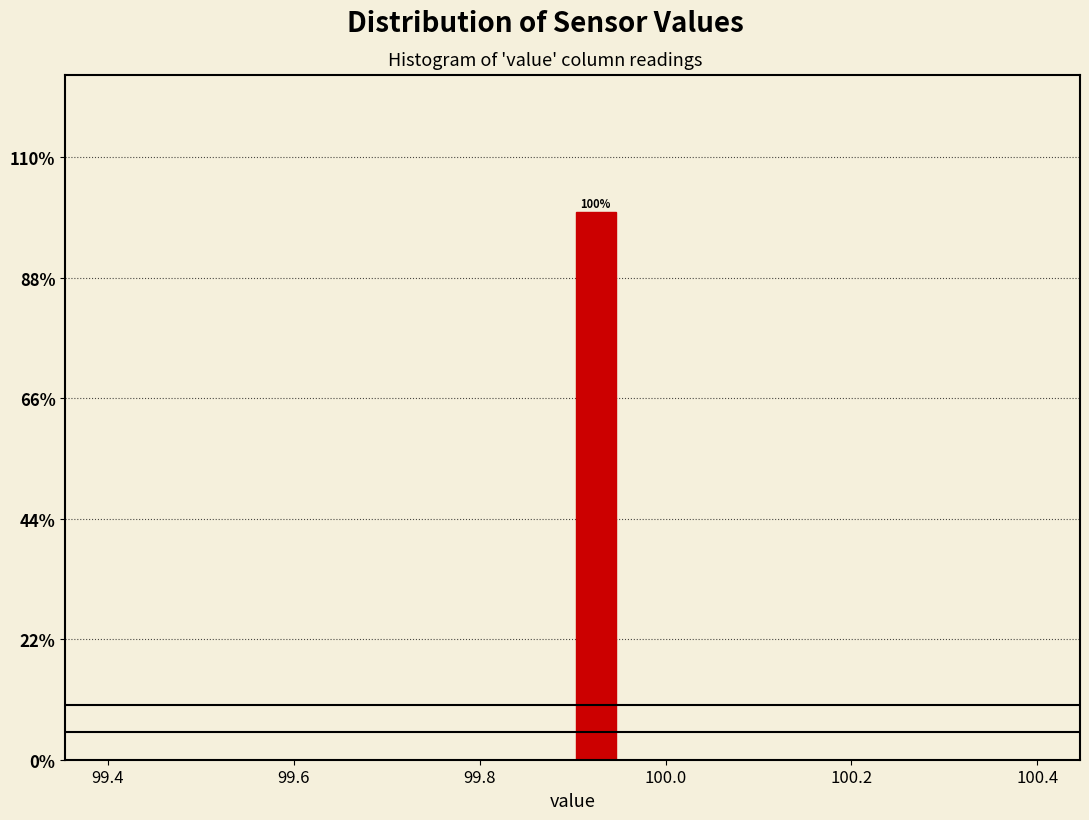

Read against the x-axis, roughly where is the centre of the tallest bar?

99.92